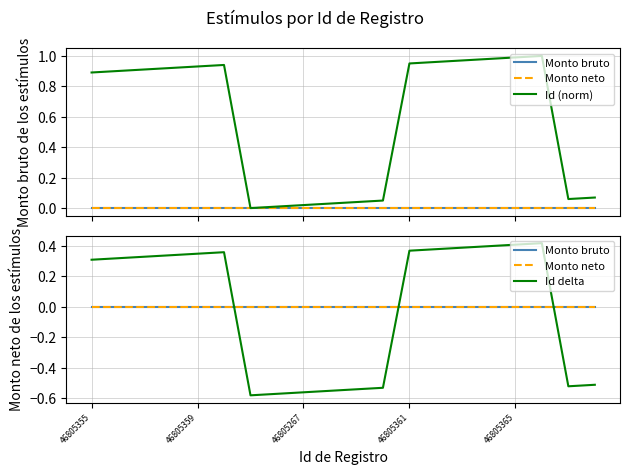

How many intersections are there between Monto bruto and Id delta?

3